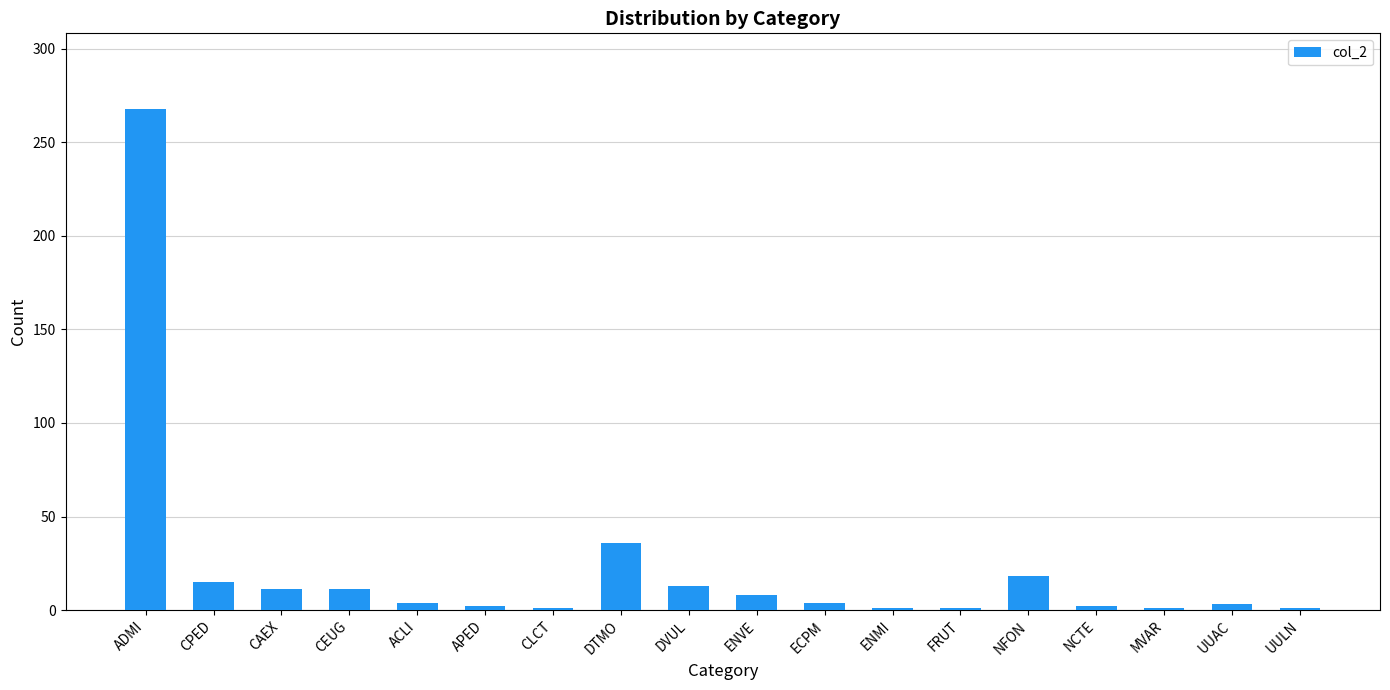

Between APED and ENVE, which is larger?

ENVE